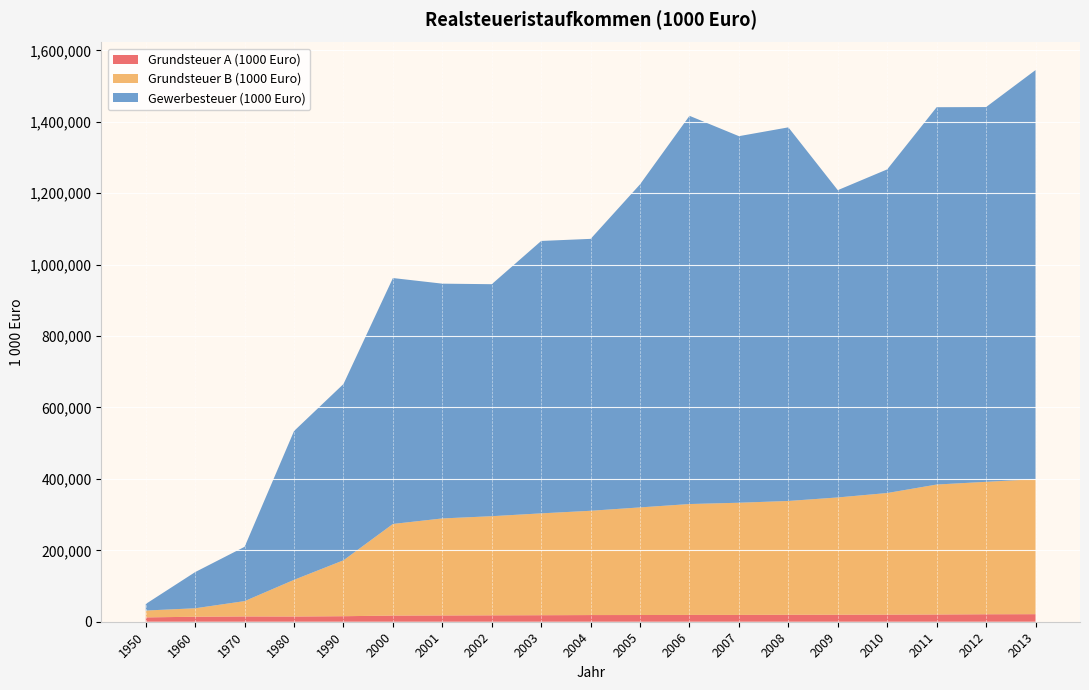

Reading left to right, list all the values displayed in this chart.

Grundsteuer A (1000 Euro): 12140	13966	14791	14595	15456	17226	17560	17906	18261	18677	18783	19086	19065	19509	19602	19888	20312	20940	21149
Grundsteuer B (1000 Euro): 19230	23750	42990	102769	156612	256606	271745	277665	285253	292086	301425	310533	314205	318733	328476	340602	363918	370884	378126
Gewerbesteuer (1000 Euro): 18349	101349	152112	416782	493746	688723	657524	649744	762928	761505	904895	1087278	1026623	1046332	860621	906418	1056742	1049595	1145706